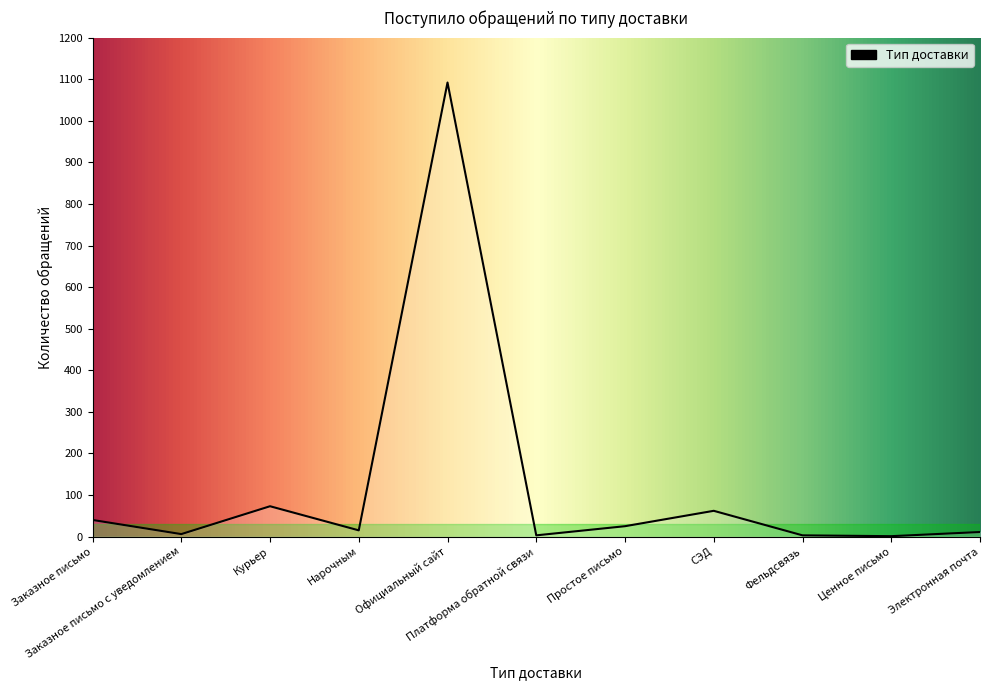

What is the greatest value displayed?

1092